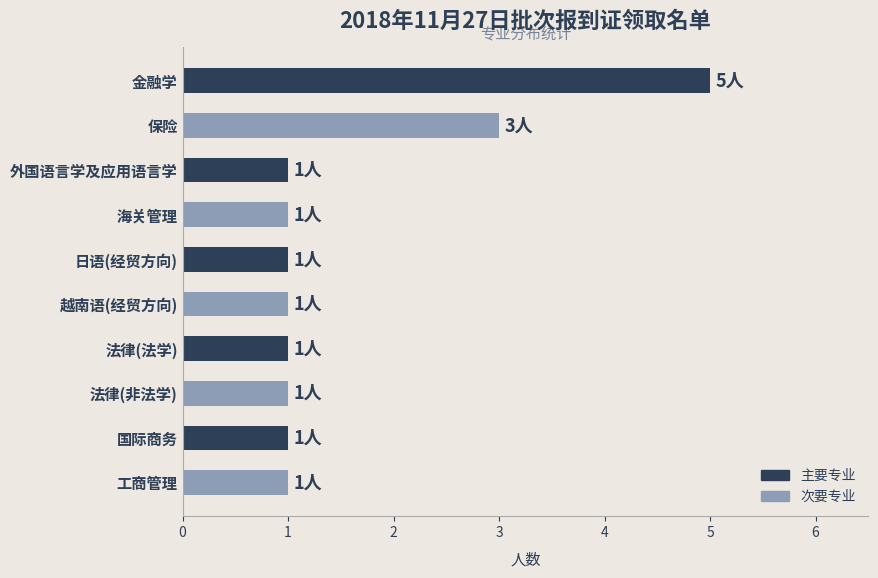

How many data points does each series have?

10